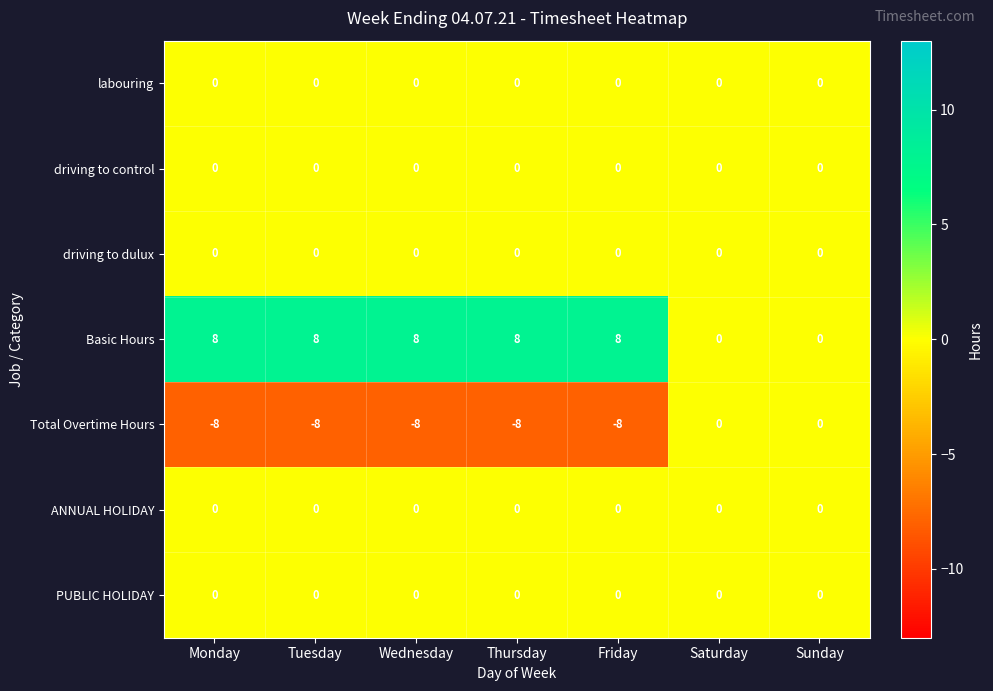

What is the sum of all Basic Hours values?

40